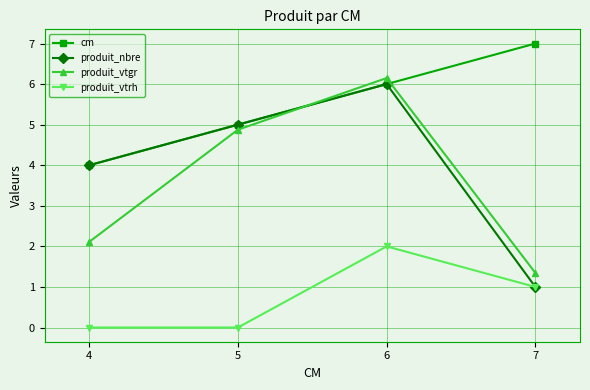

What is the value of the produit_nbre point at the 2nd from the left?

5.0